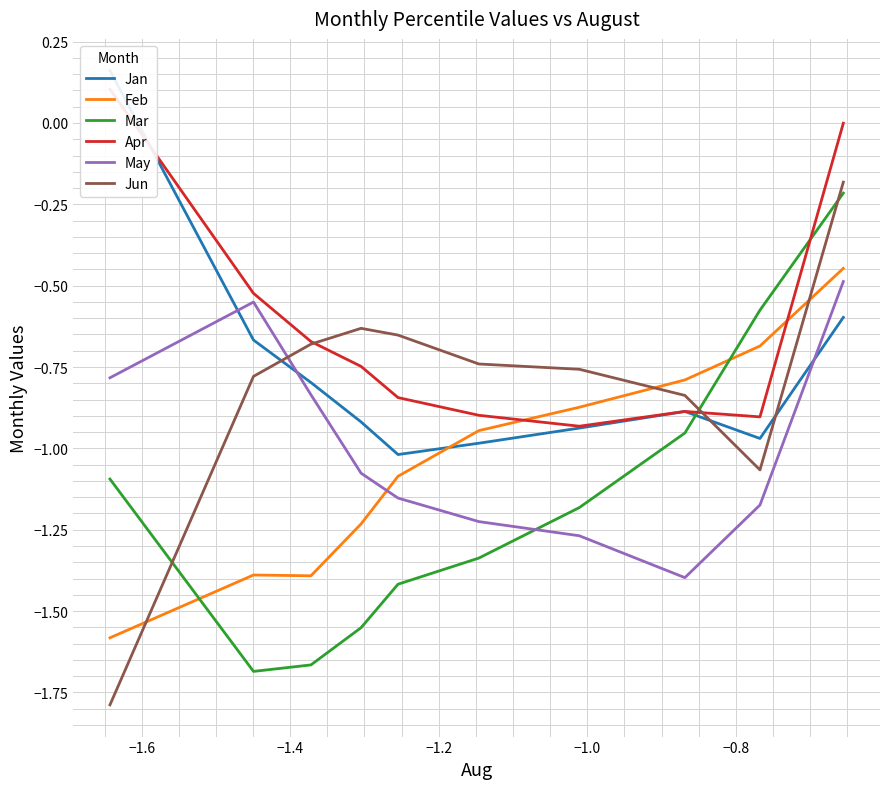

Which series ends up on top after the final intersection of May and Mar?

Mar